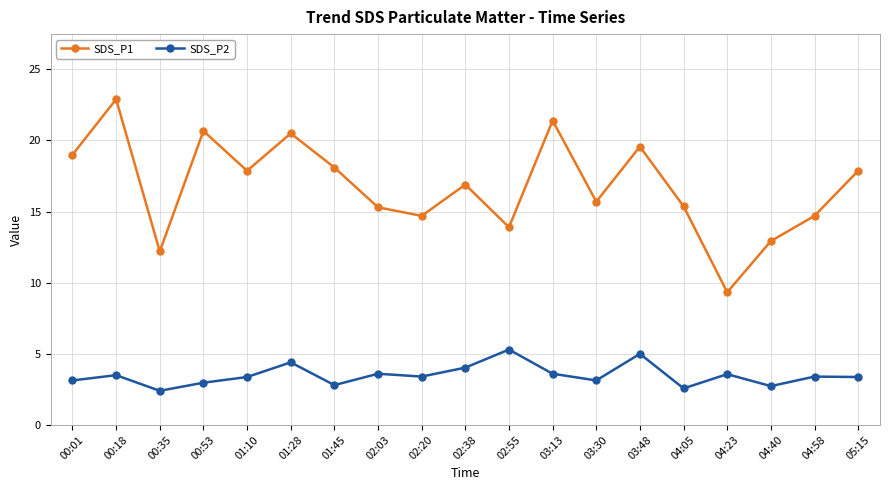

What is the sum of all SDS_P1 values?

318.9